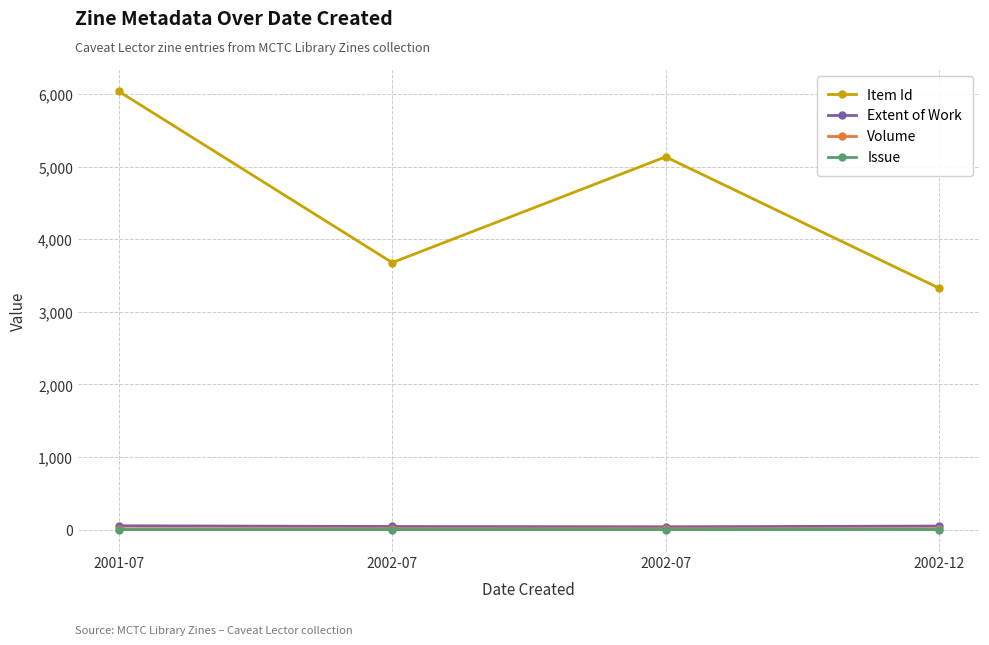

Reading left to right, transcribe all the data shown in this chart.

Item Id: 2001-07=6034	2002-07=3677	2002-07=5133	2002-12=3326
Extent of Work: 2001-07=54	2002-07=44	2002-07=40	2002-12=50
Volume: 2001-07=13	2002-07=14	2002-07=14	2002-12=13
Issue: 2001-07=1	2002-07=1	2002-07=1	2002-12=2